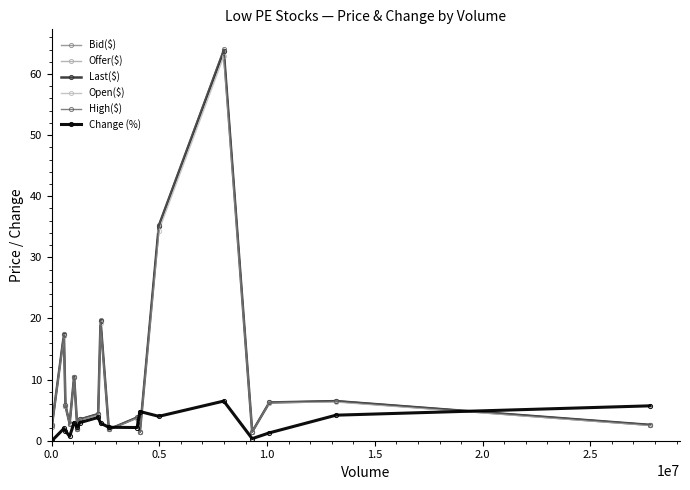

True or false: Bid($) and Offer($) intersect in this chart.

False